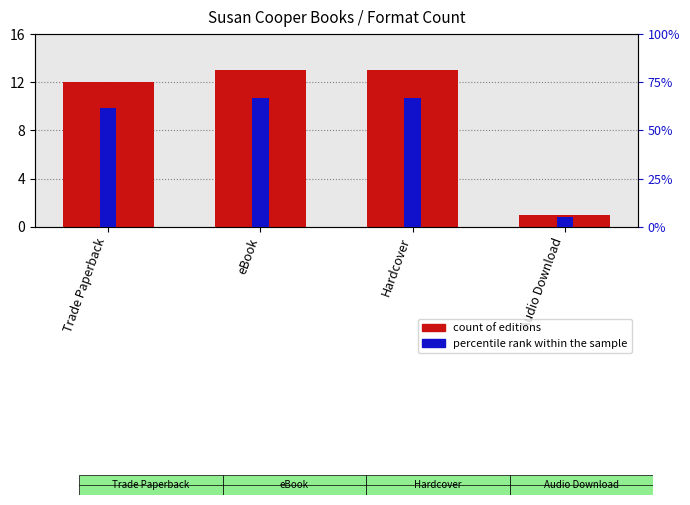

True or false: percentile rank within the sample has a value of 49.9 at Trade Paperback.

False